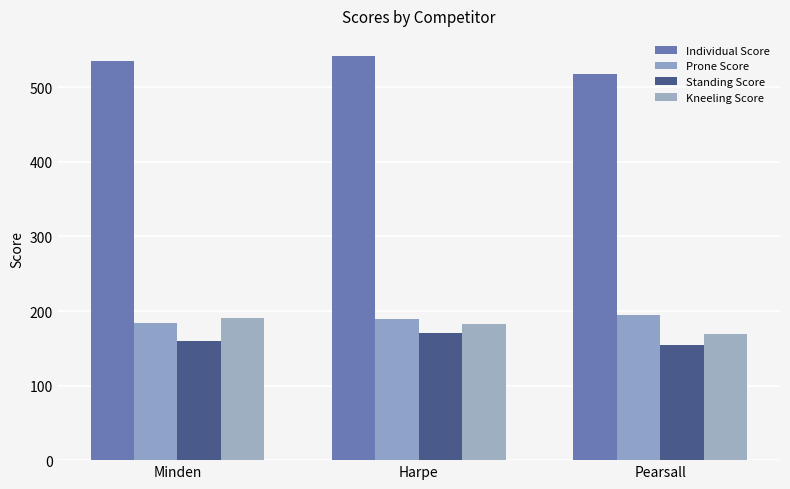

What position from the left is Minden?

1